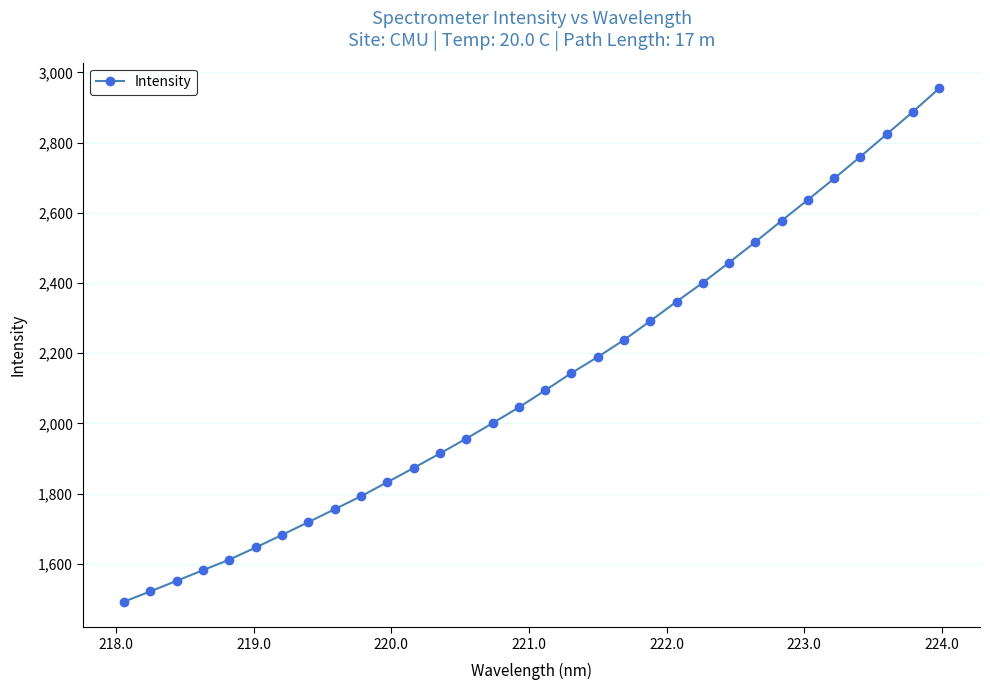

What is the average value?

2125.0